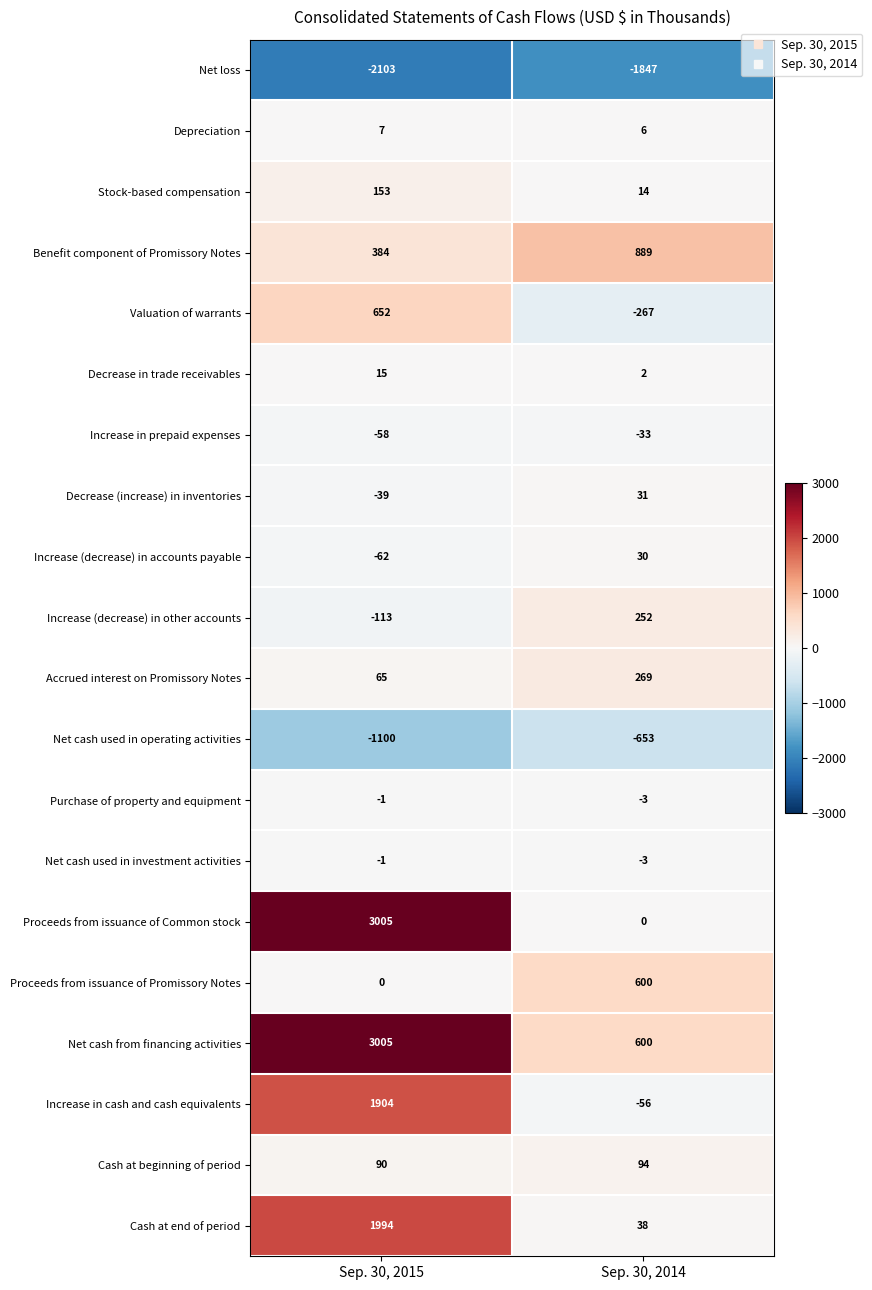

At which category is the sum across all series the highest?

Sep. 30, 2015